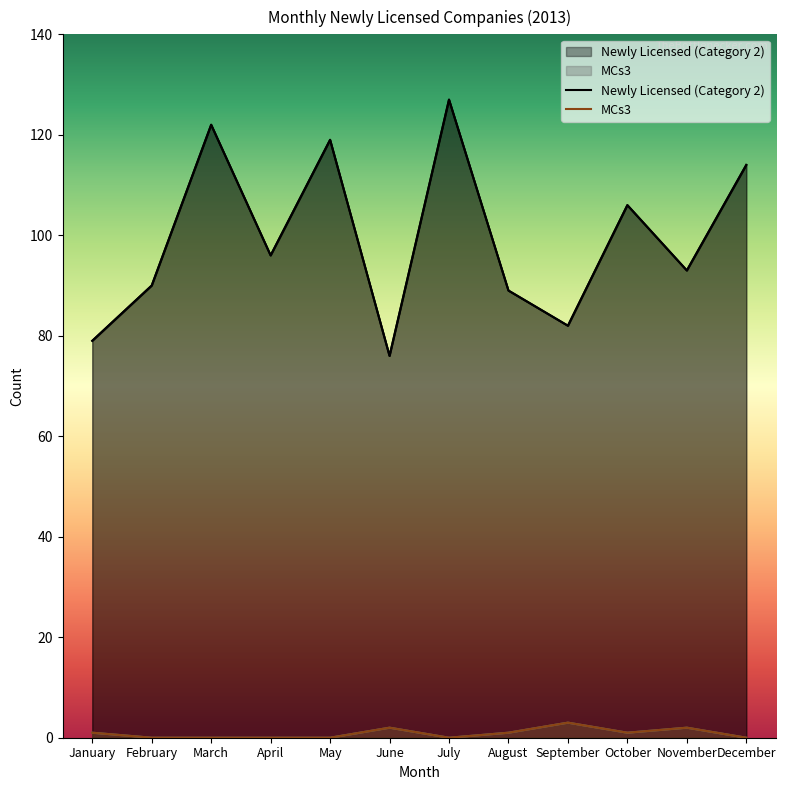

What is the spread (max minus min) of values at February?

90